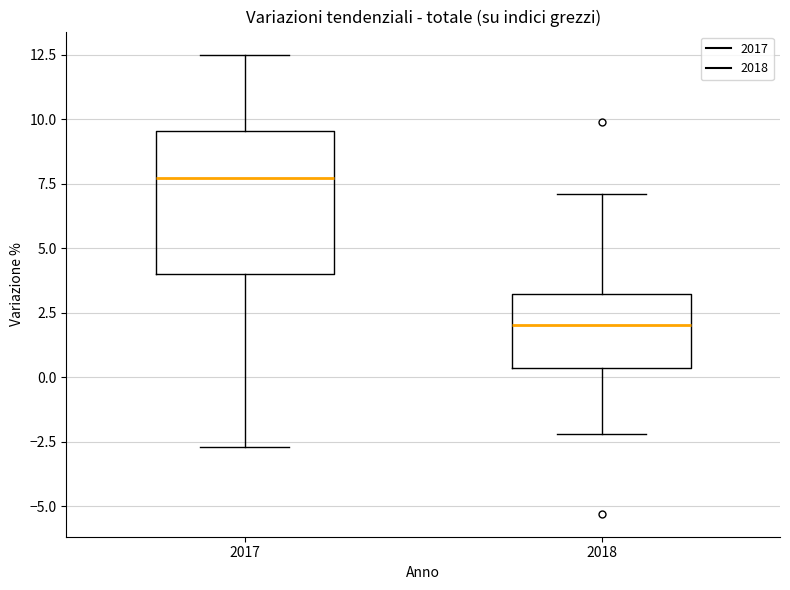

Which box is the tallest, from its lower edge to its upper edge?

2017